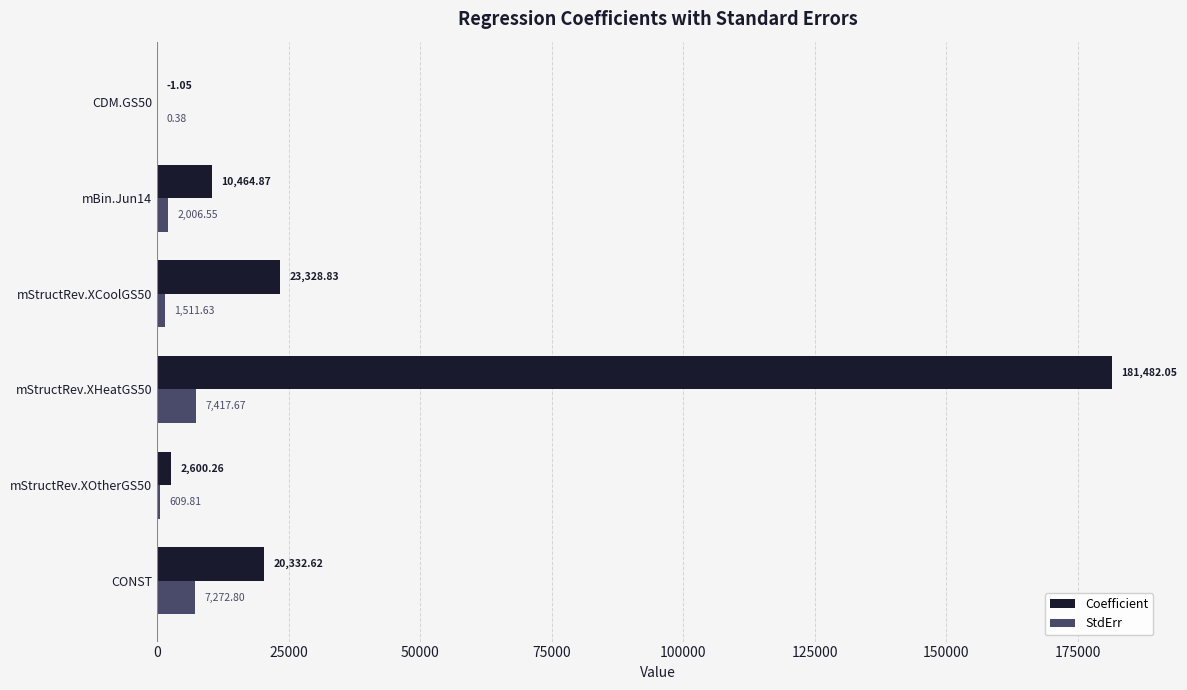

Between mStructRev.XHeatGS50 and CDM.GS50, which series saw the biggest shift?

Coefficient